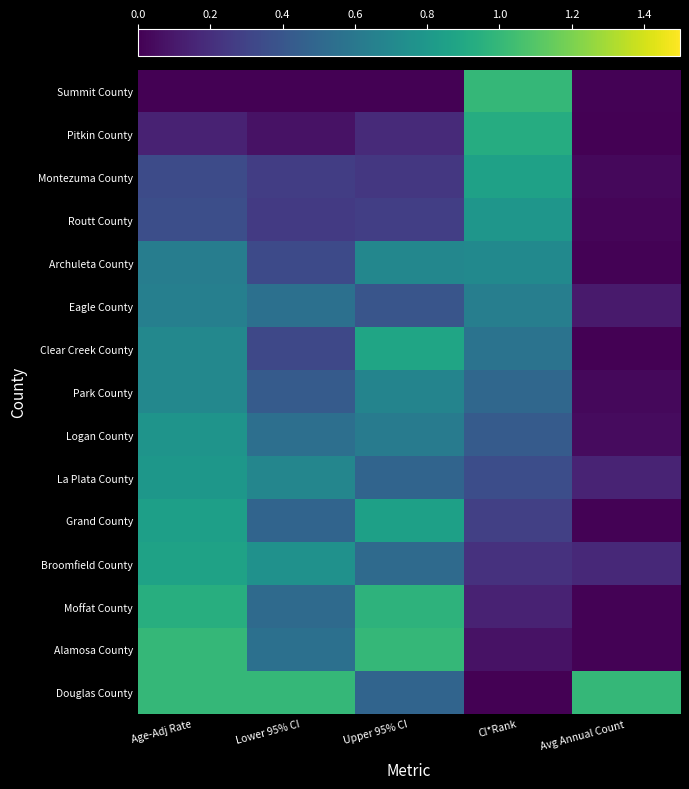

What is the greatest value displayed?

1.0